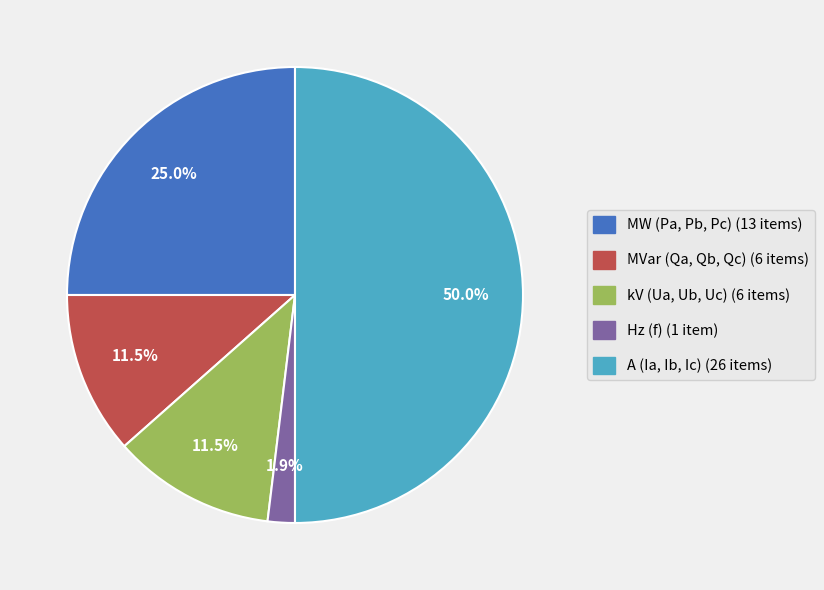

Between kV (Ua, Ub, Uc) (6 items) and A (Ia, Ib, Ic) (26 items), which is larger?

A (Ia, Ib, Ic) (26 items)